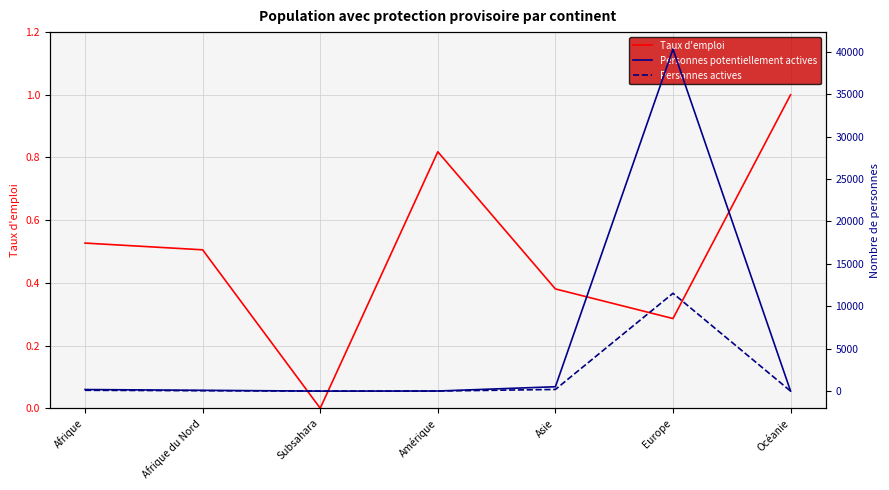

Is it true that Taux d'emploi equals 0.3 at Afrique du Nord?

False